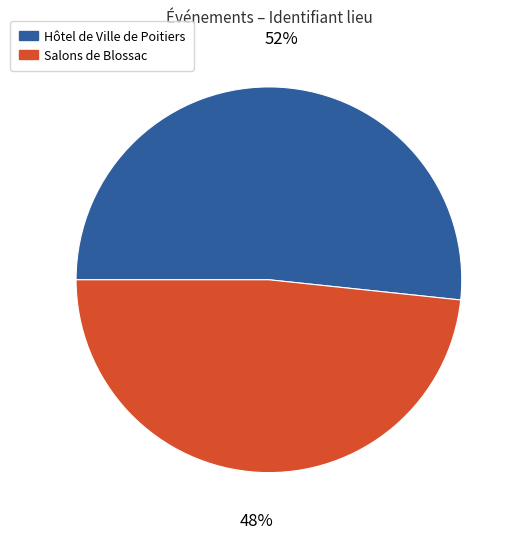

True or false: Hôtel de Ville de Poitiers accounts for 52% of the total.

True